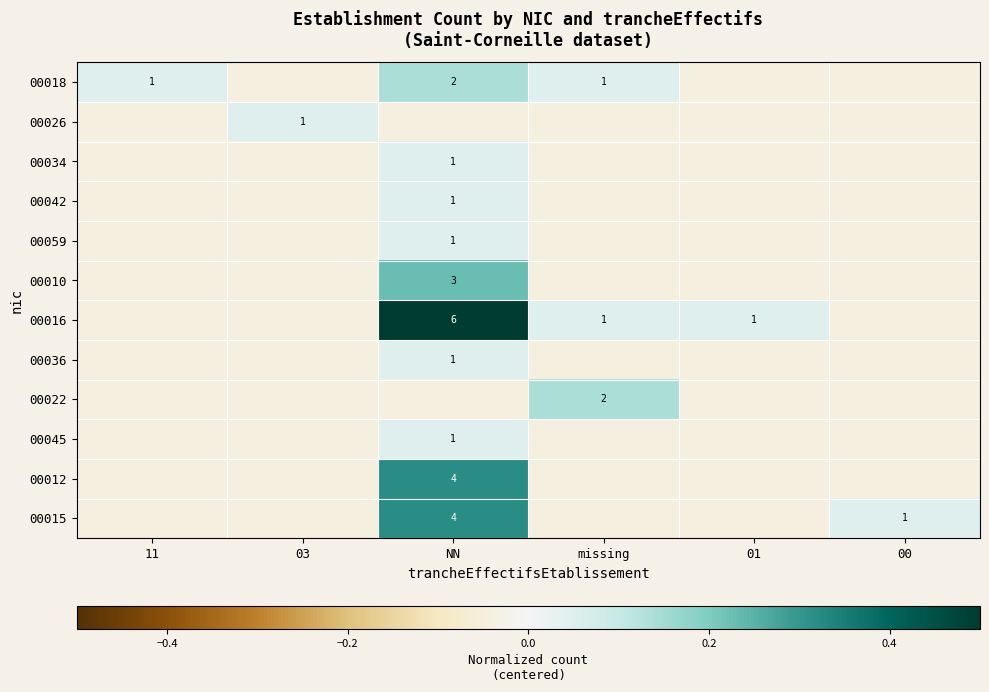

The value of 00036 at 00 is -0.0. True or false?

True